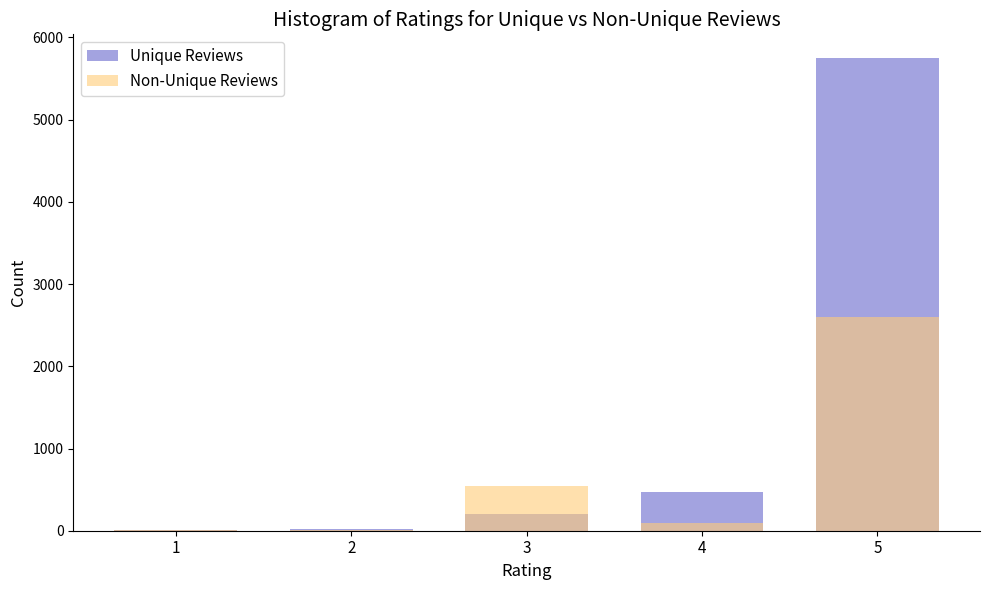

What is the difference between the second highest and minimum values in the Non-Unique Reviews series?

545